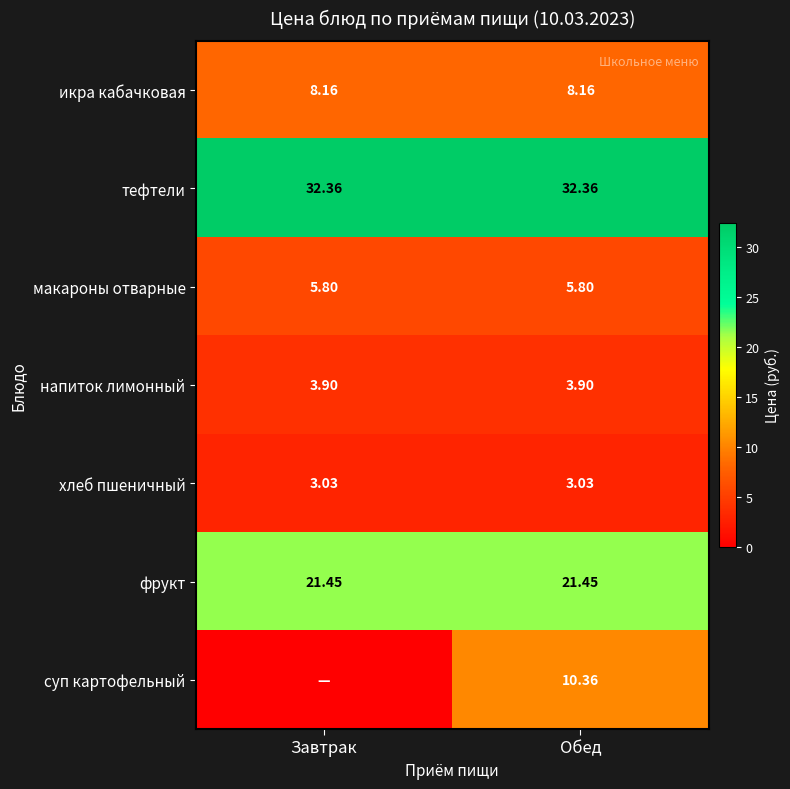

At Обед, list the series in order from smallest to largest.

хлеб пшеничный, напиток лимонный, макароны отварные, икра кабачковая, суп картофельный, фрукт, тефтели